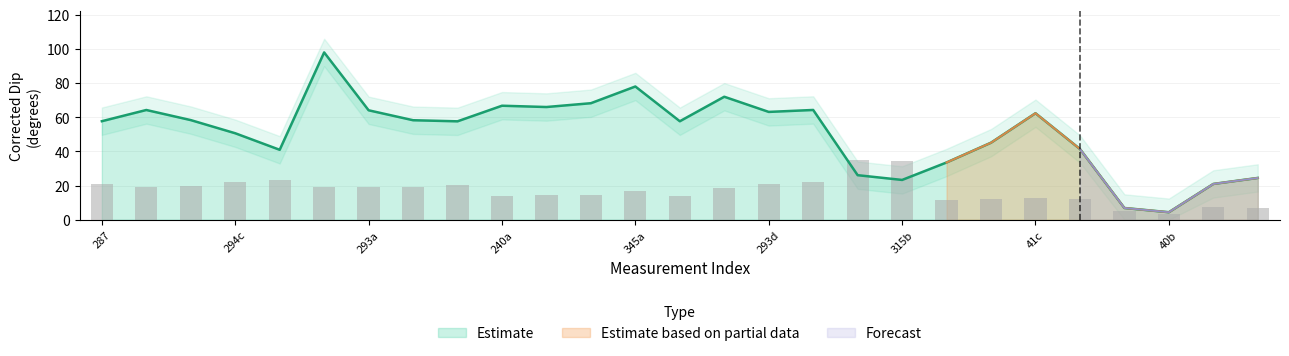

True or false: Estimate has a value of 69.7 at 294c.

False